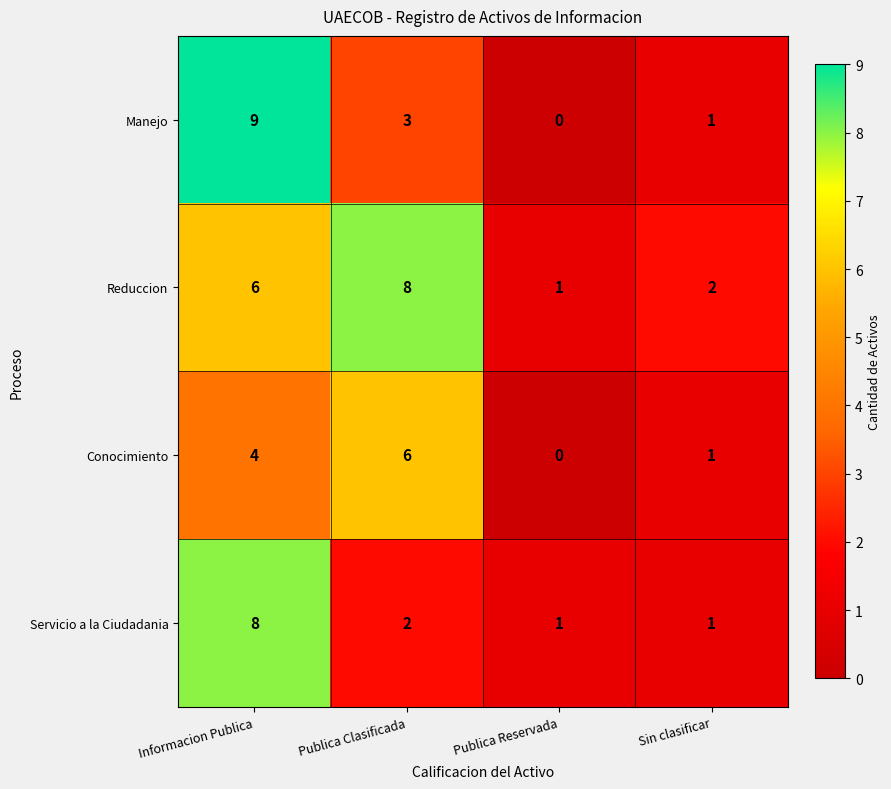

Reading left to right, what are all the values shown in this chart?

Manejo: 9	3	0	1
Reduccion: 6	8	1	2
Conocimiento: 4	6	0	1
Servicio a la Ciudadania: 8	2	1	1